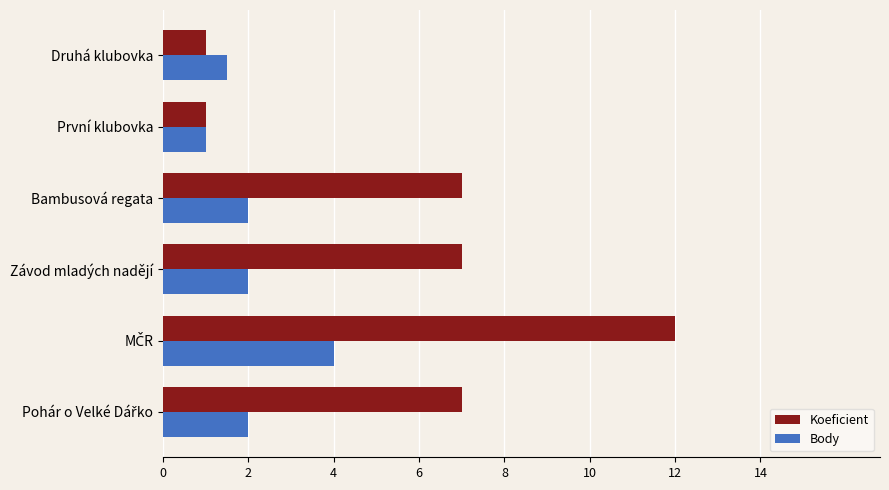

Between Bambusová regata and První klubovka, which series saw the biggest shift?

Koeficient